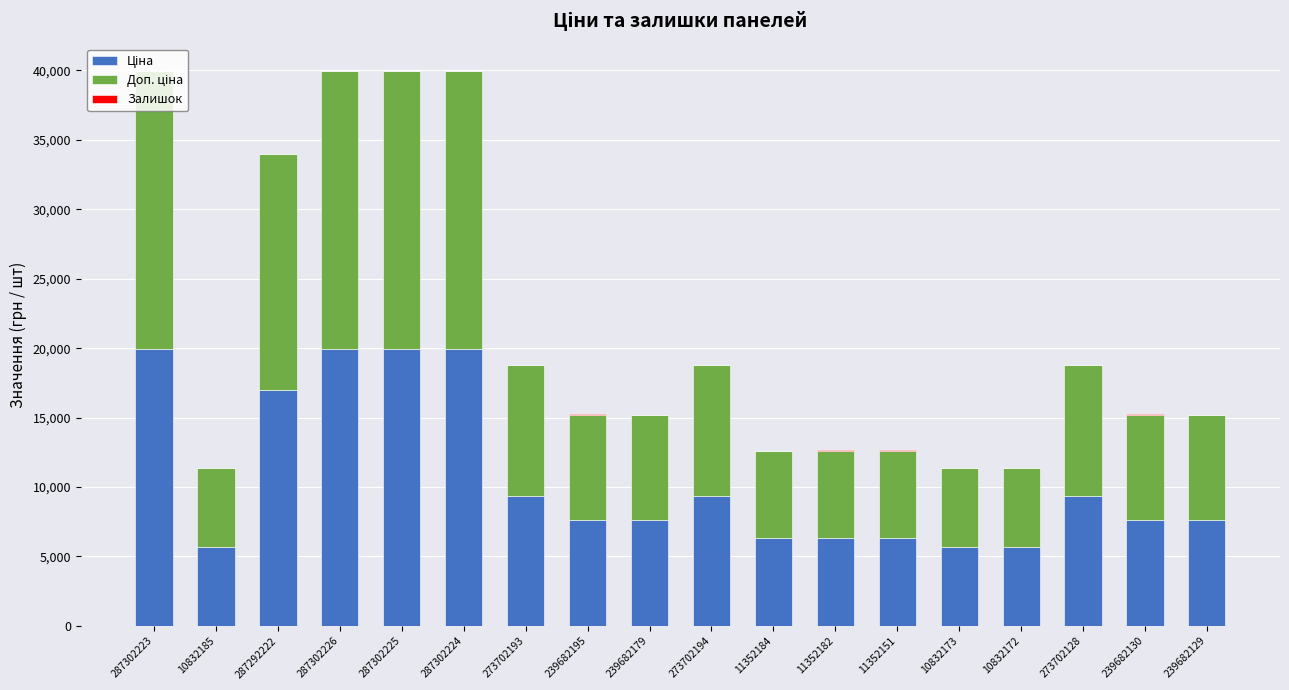

Are the bars horizontal?

No